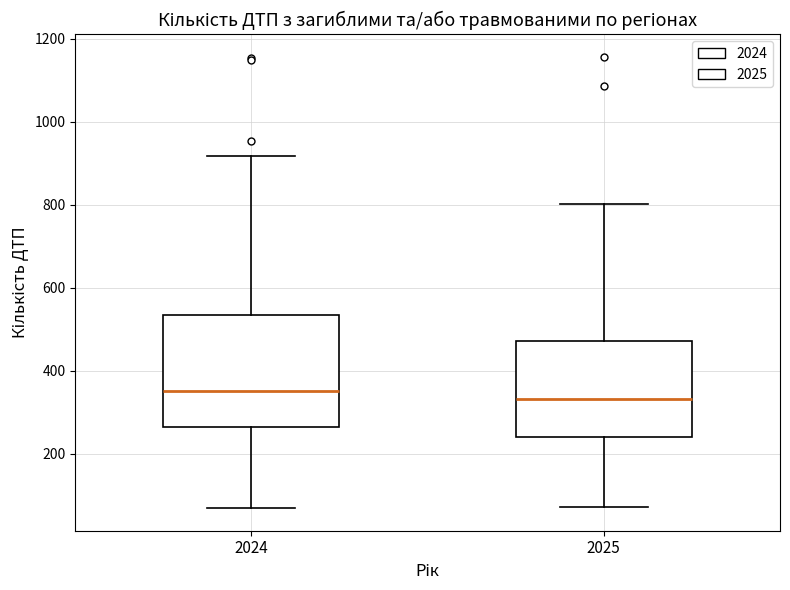

Which box is the tallest, from its lower edge to its upper edge?

2024